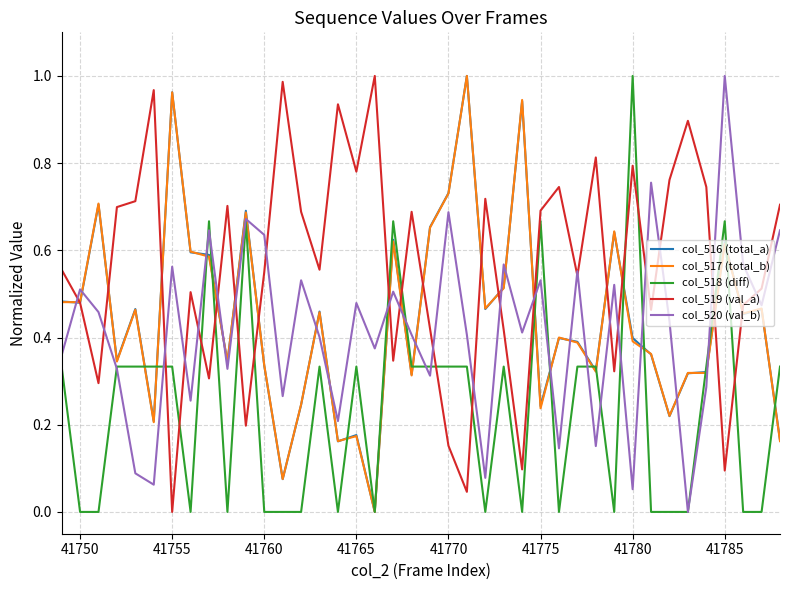

What are all the series names shown in the legend?

col_516 (total_a), col_517 (total_b), col_518 (diff), col_519 (val_a), col_520 (val_b)